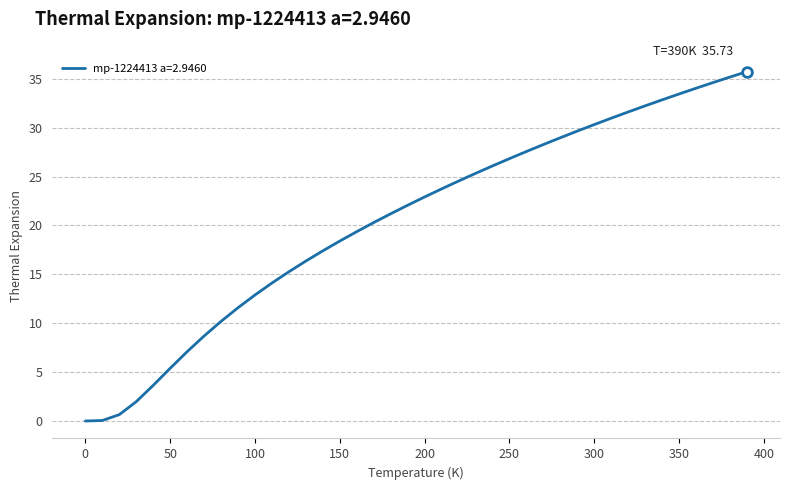

What is the greatest value displayed?

35.7